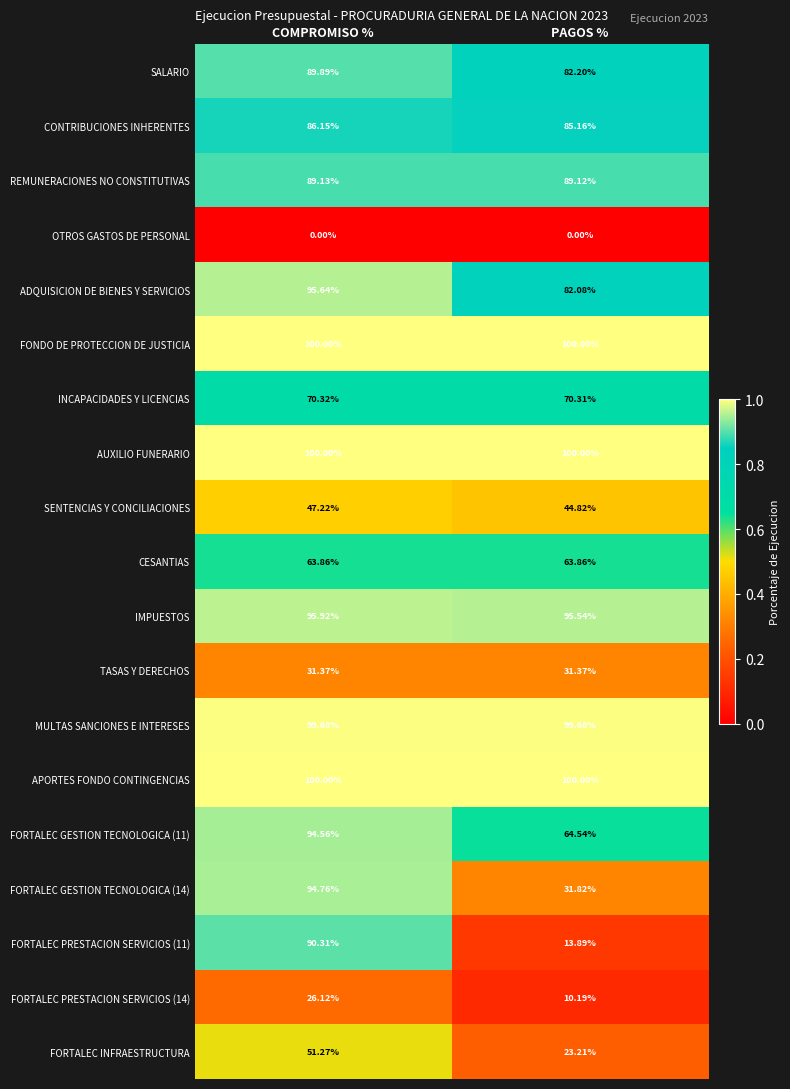

What is the spread (max minus min) of values at COMPROMISO %?

100.0